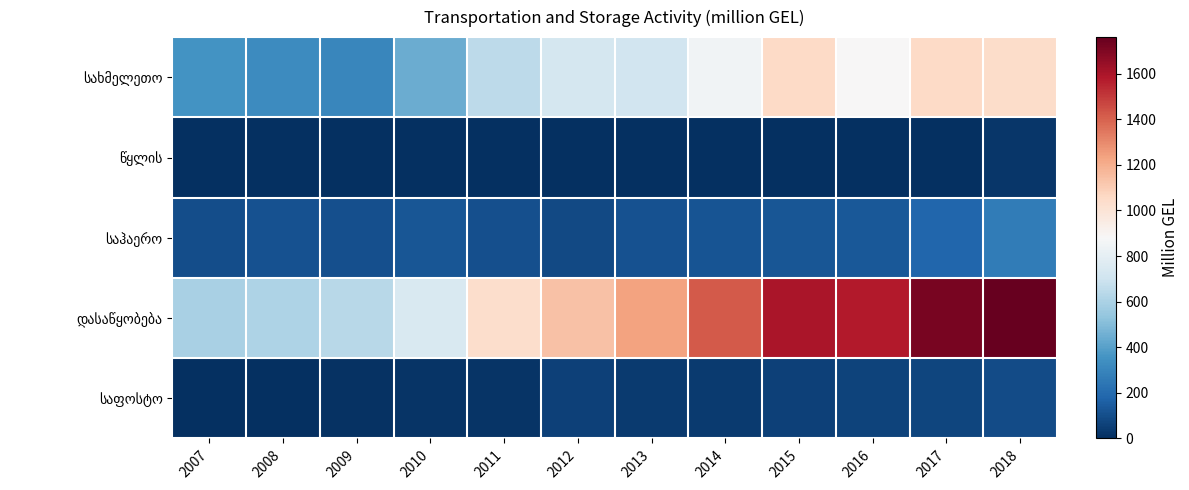

Which series has the largest range (max minus min)?

დასაწყობება